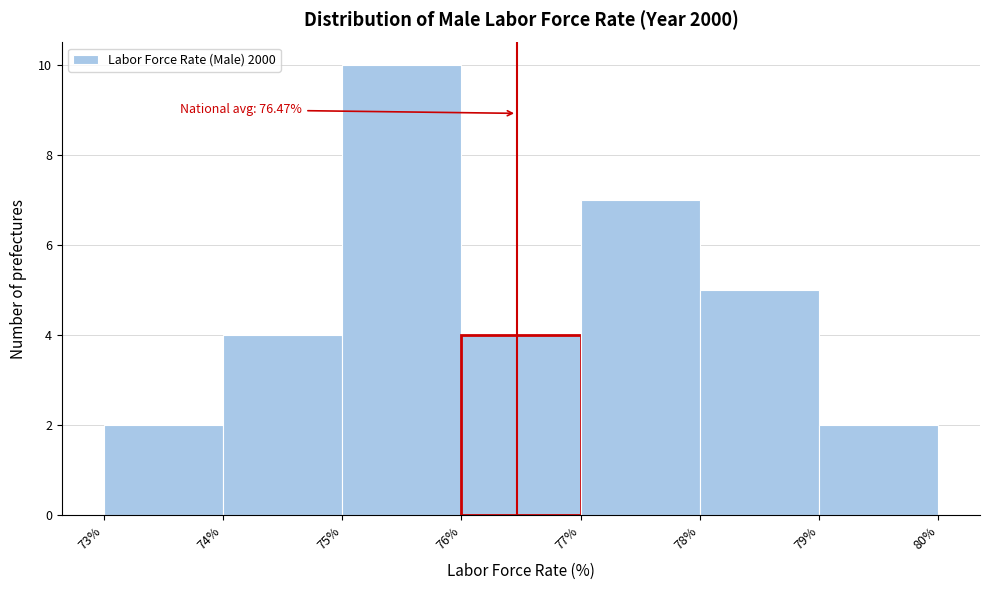

Which range on the x-axis has the tallest bar?

75% to 76%